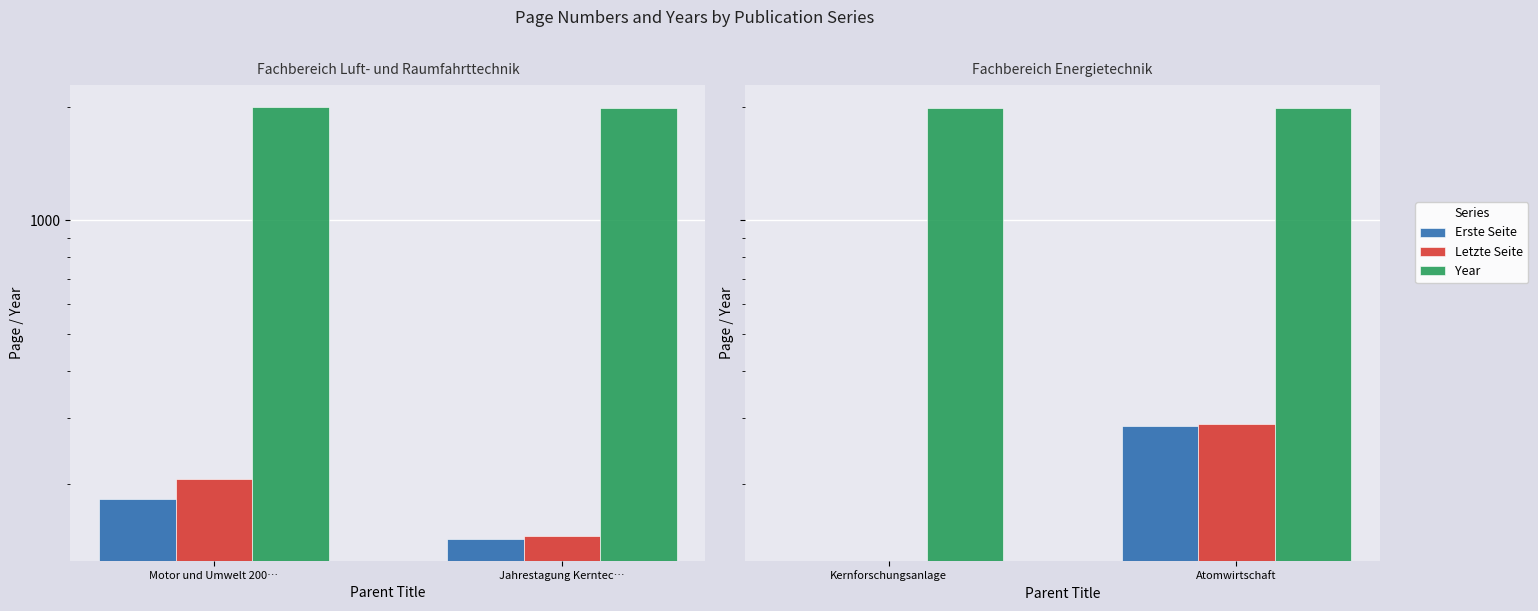

What is the minimum value for Year?

1986